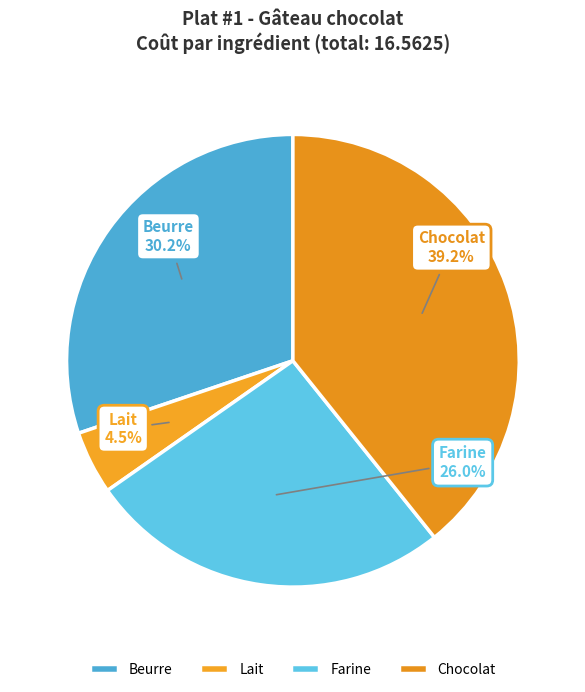

Does Farine account for over 50% of the chart?

No